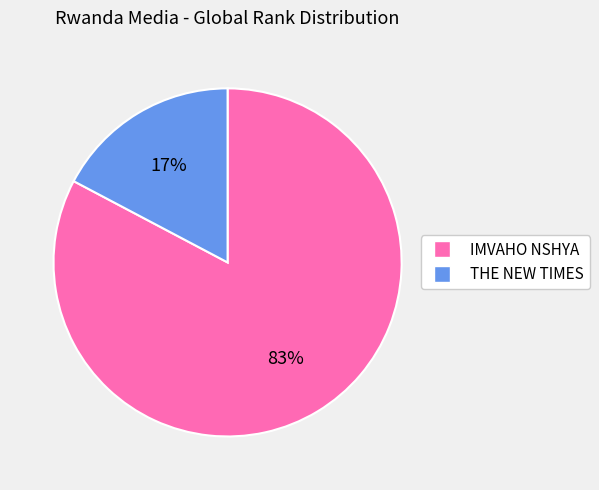

Between IMVAHO NSHYA and THE NEW TIMES, which is larger?

IMVAHO NSHYA